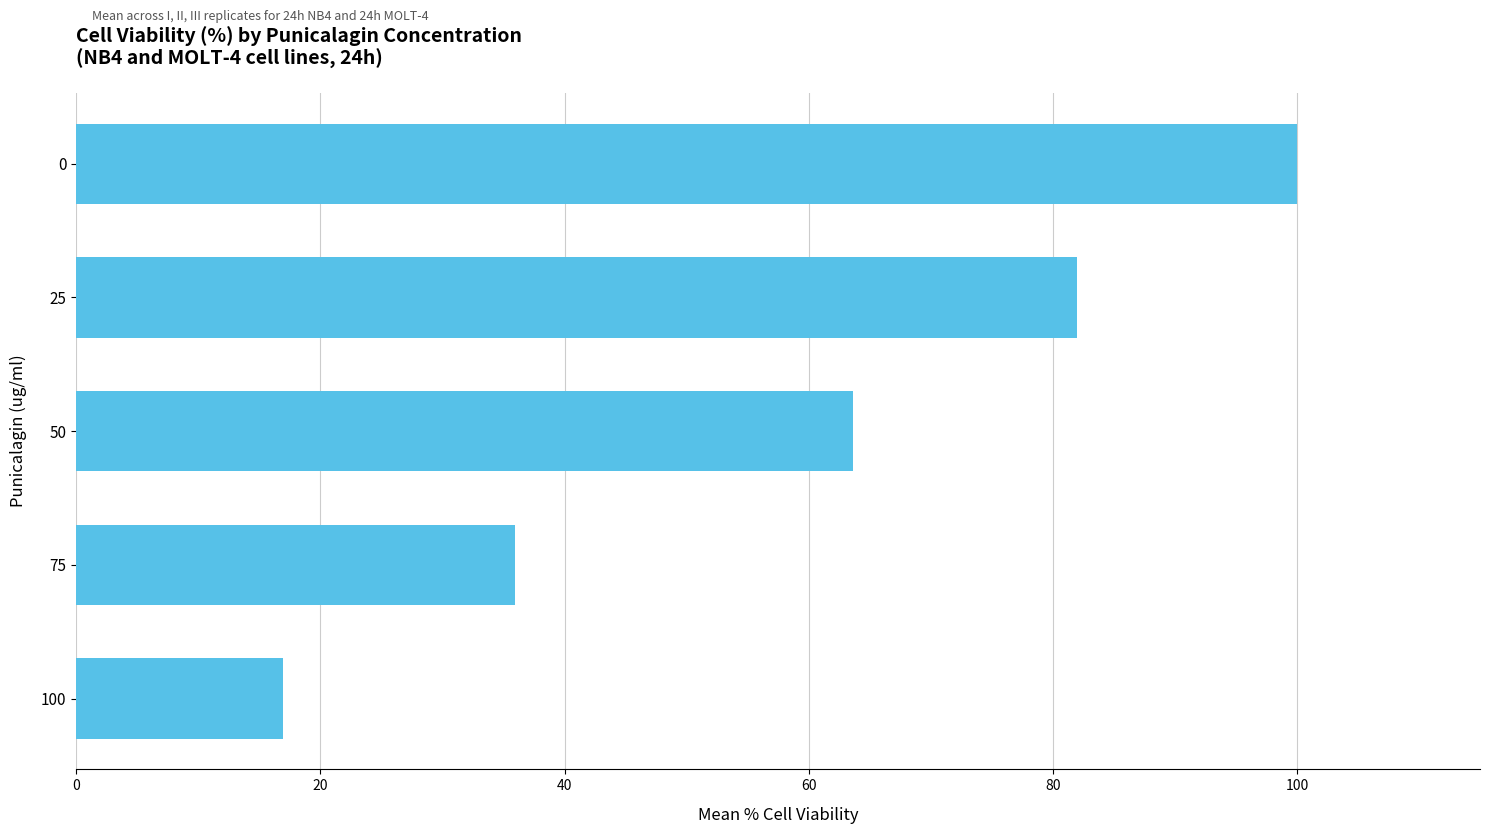

Reading bottom to top, transcribe all the data shown in this chart.

16.9	35.9	63.6	82.0	100.0